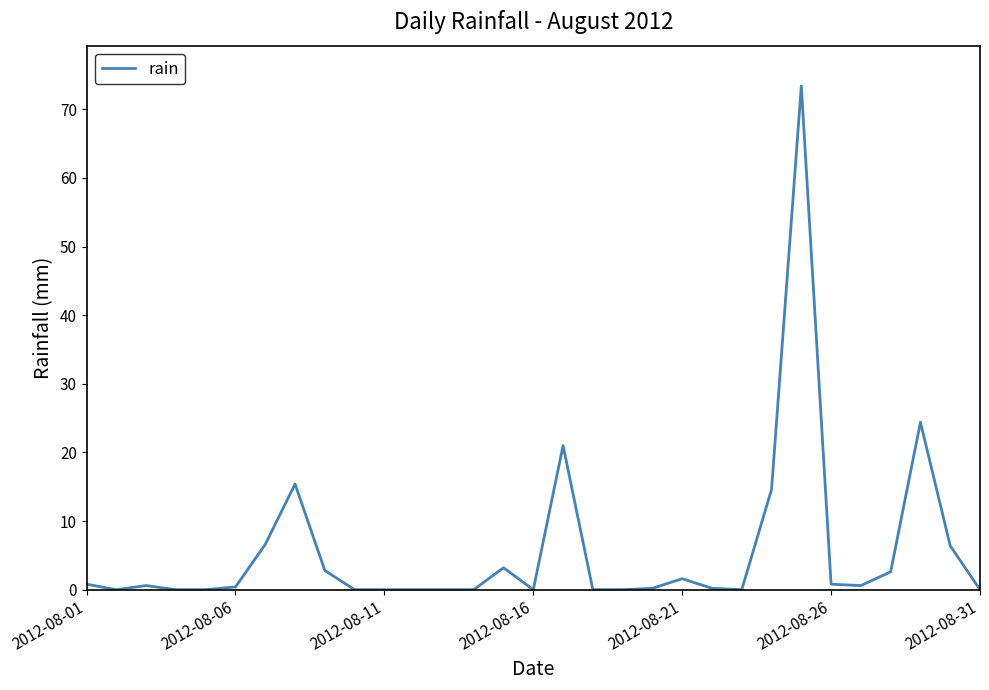

What is the difference between the maximum and minimum values?

73.4